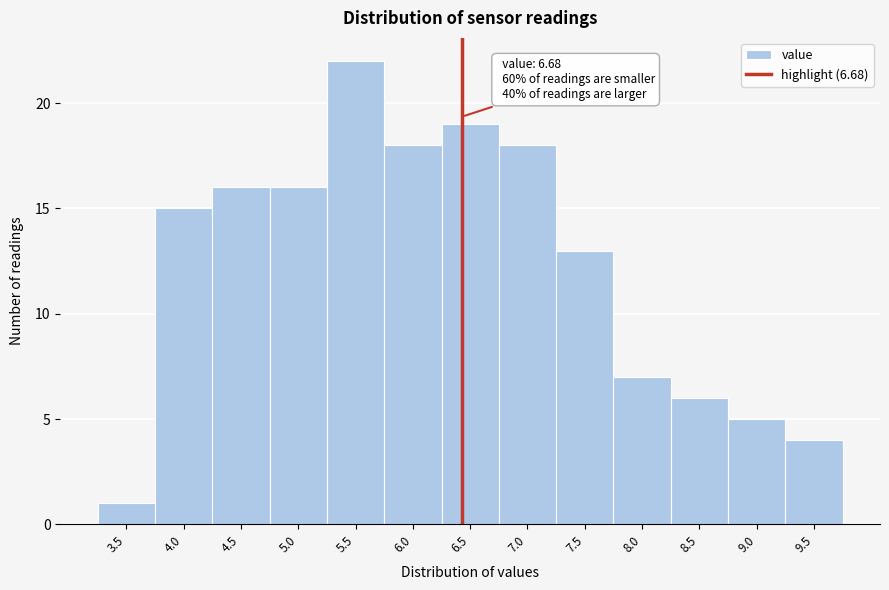

Reading left to right, list all the values displayed in this chart.

3.5=1	4.0=15	4.5=16	5.0=16	5.5=22	6.0=18	6.5=19	7.0=18	7.5=13	8.0=7	8.5=6	9.0=5	9.5=4